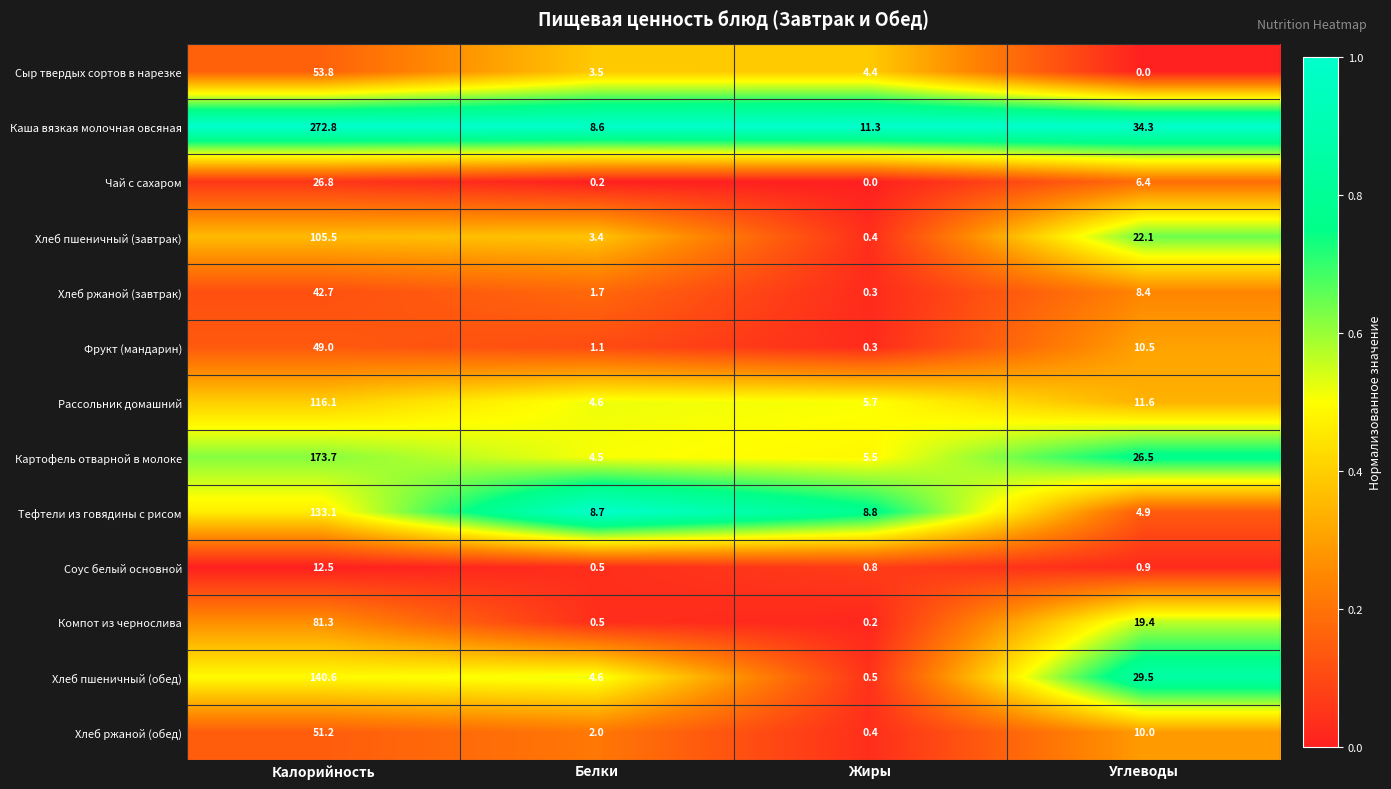

What is the difference between the highest and lowest values at Белки?

8.5